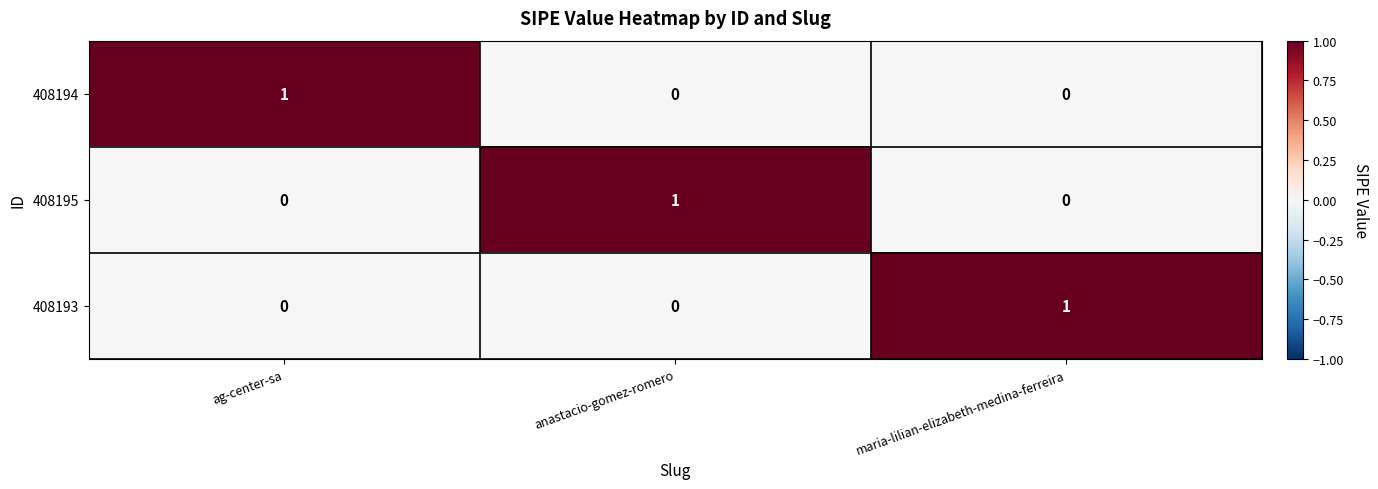

Count the 408193 values in the range 0 to 1.

3